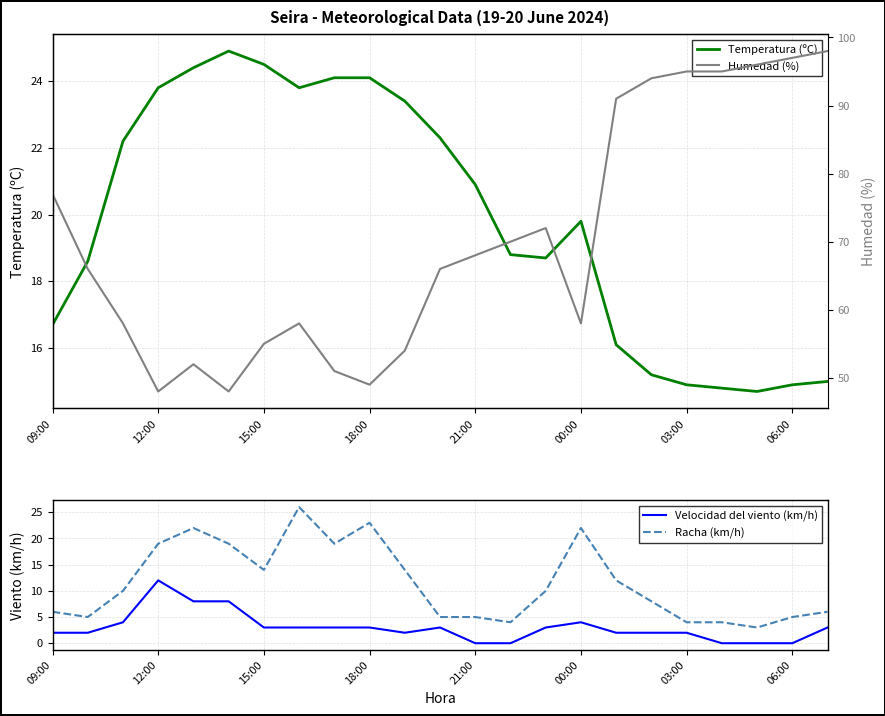

How many data points in Velocidad del viento (km/h) are less than 3?

11